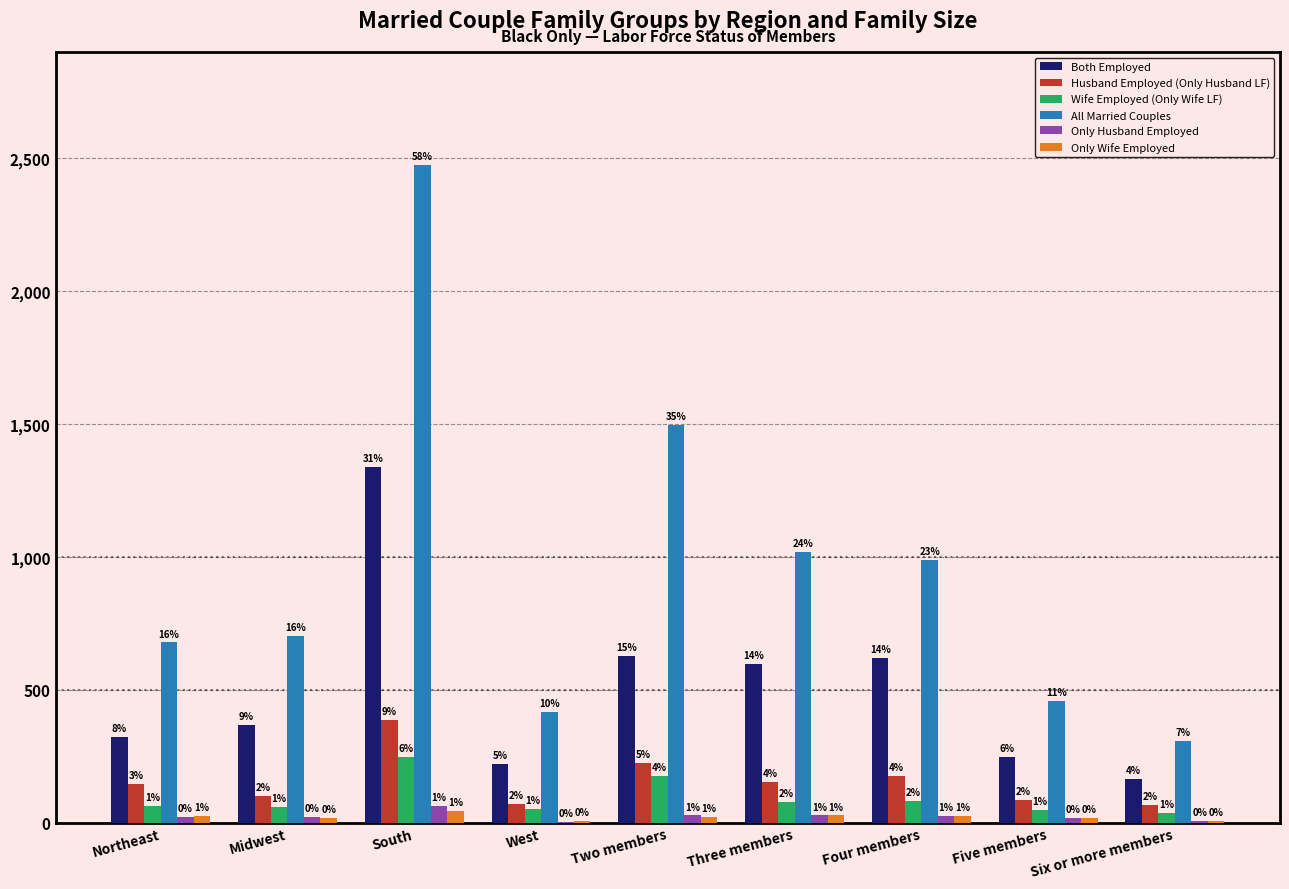

At Northeast, list the series in order from smallest to largest.

Only Husband Employed, Only Wife Employed, Wife Employed (Only Wife LF), Husband Employed (Only Husband LF), Both Employed, All Married Couples